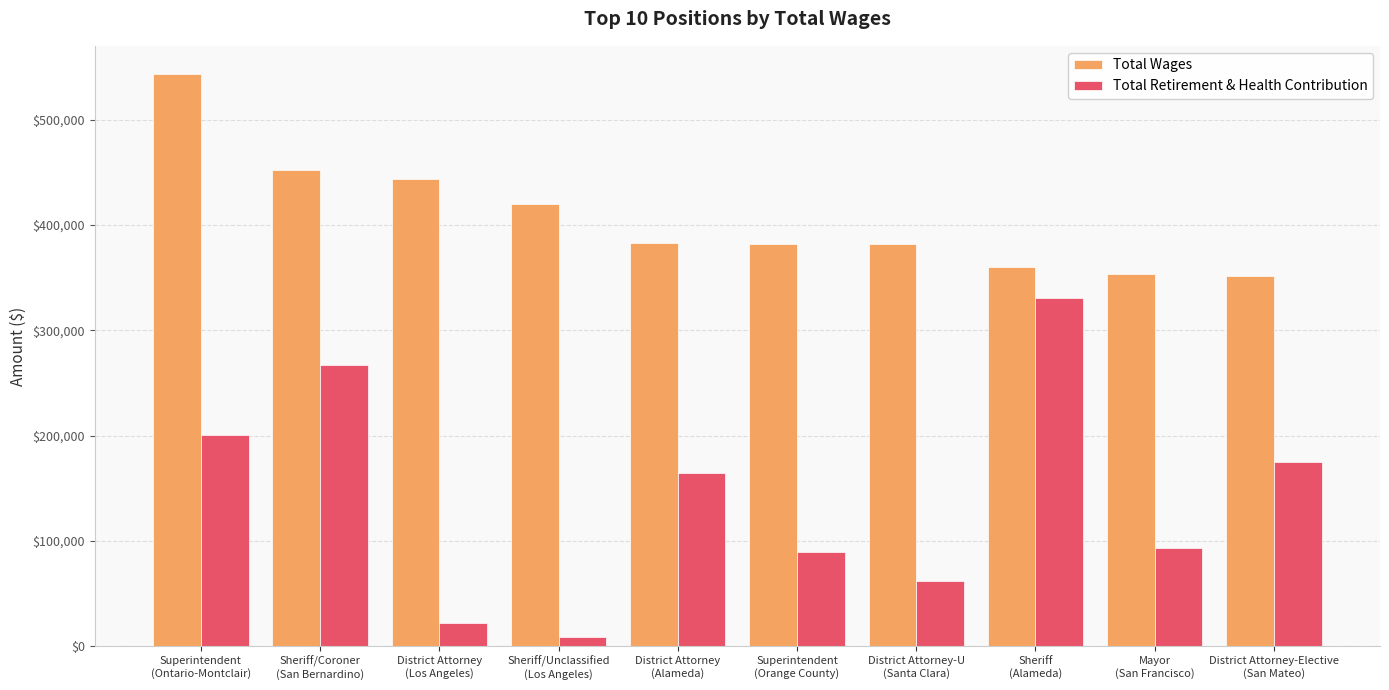

True or false: Total Wages has a value of 122546 at Sheriff/Unclassified
(Los Angeles).

False